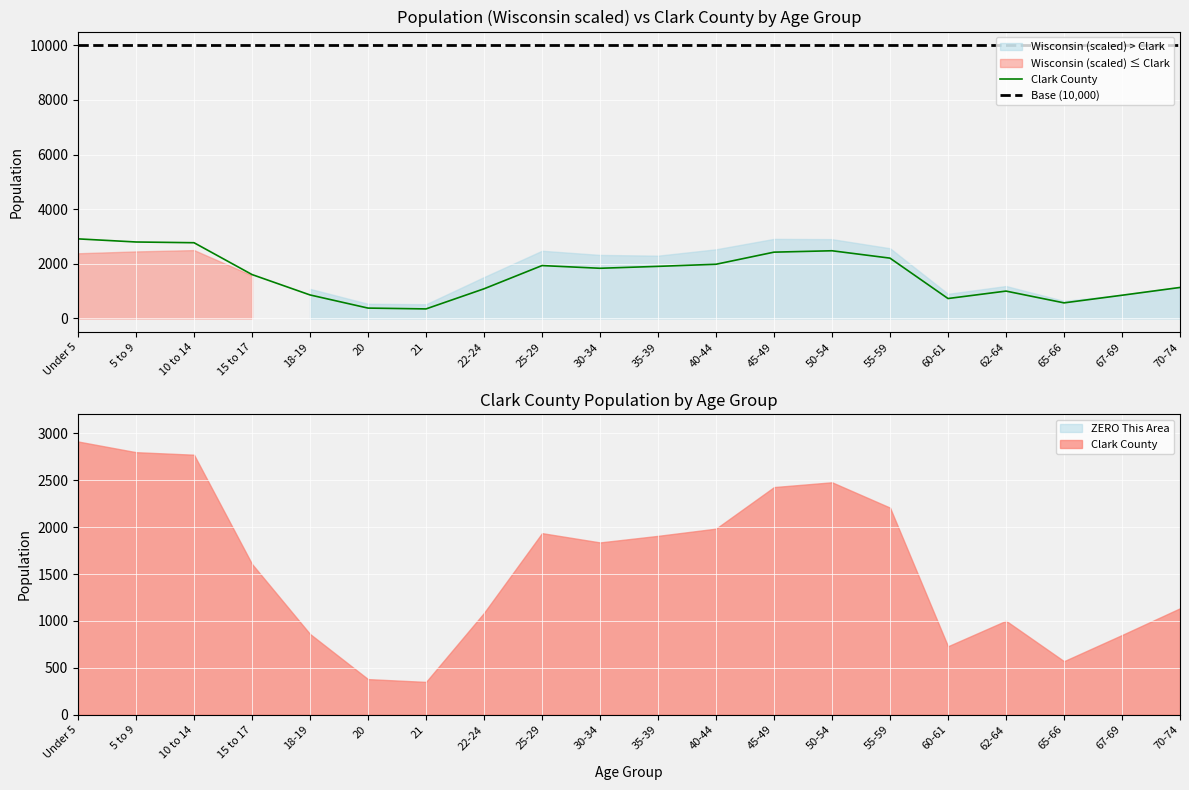

List the labels in order of Base (10,000) value, smallest first.

Under 5, 5 to 9, 10 to 14, 15 to 17, 18-19, 20, 21, 22-24, 25-29, 30-34, 35-39, 40-44, 45-49, 50-54, 55-59, 60-61, 62-64, 65-66, 67-69, 70-74